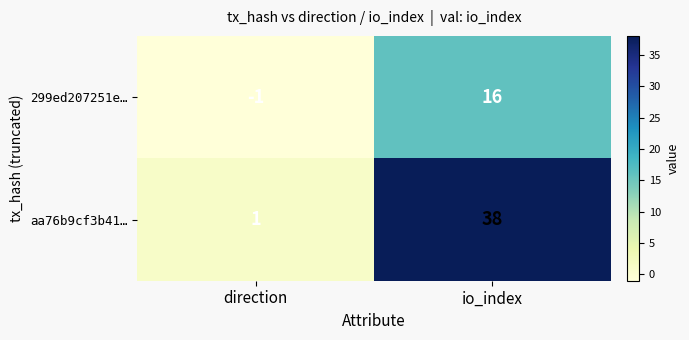

True or false: 299ed207251e… has a value of 16 at io_index.

True